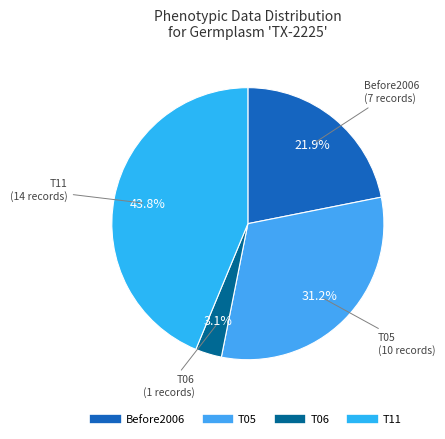

What percentage is the T05 slice, to the nearest percent?

31%